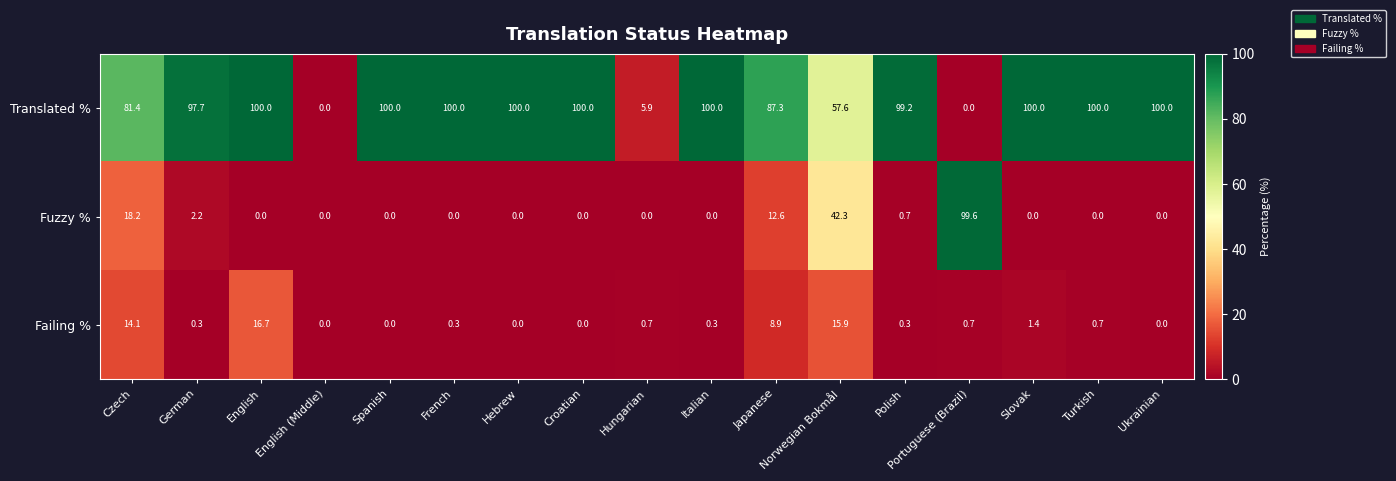

What is the difference between the Failing % values at German and Turkish?

0.4